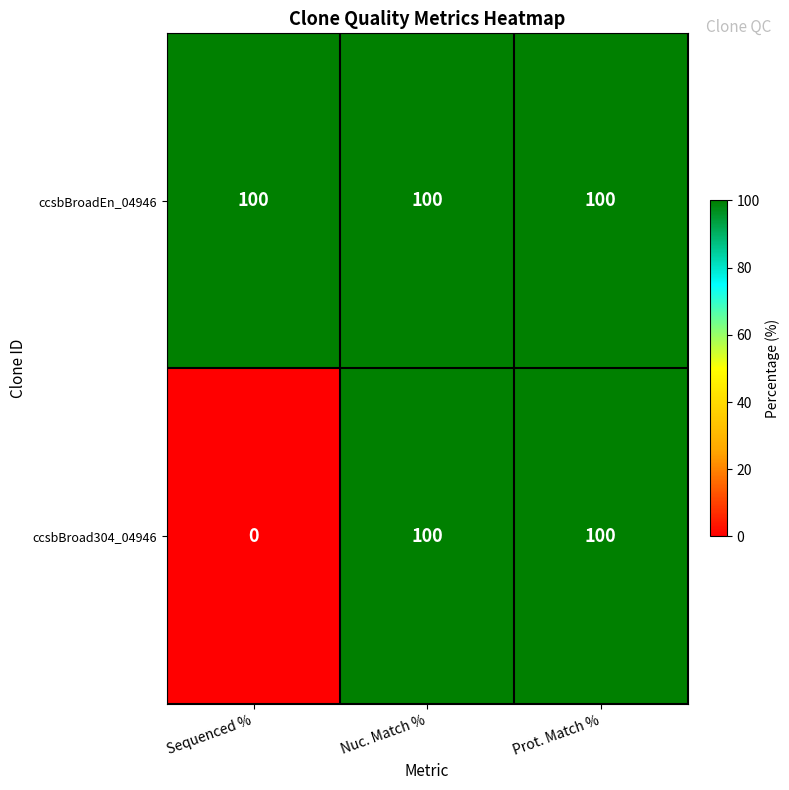

How many series are shown in this chart?

2